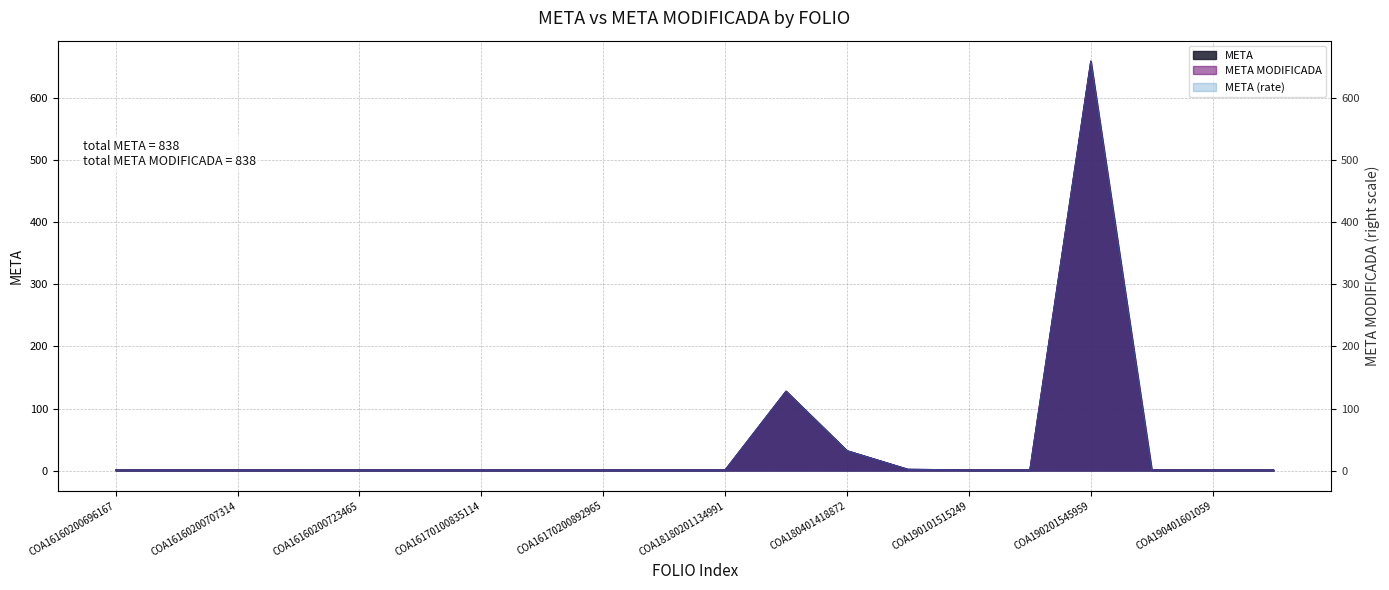

Is it true that META equals 1 at COA16160200707314?

True